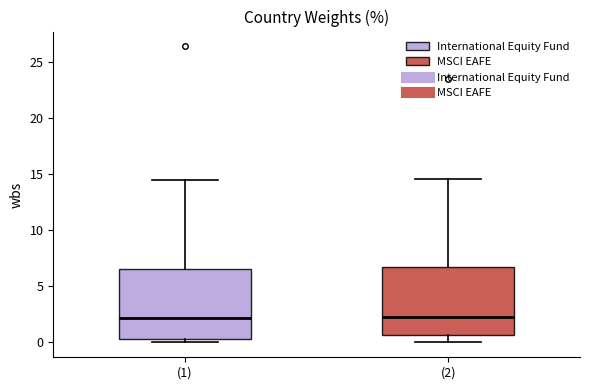

Reading left to right, read every box against the y-axis: the position of its median line, the range the box covers, and the ends of its whiskers. The values are not printed on the chart, so give them approximately, as read against the axis.

(1): median 2.0, box 0.5 to 6.5, whiskers 0.0 to 14.5
(2): median 2.5, box 0.5 to 7.0, whiskers 0.0 to 14.5